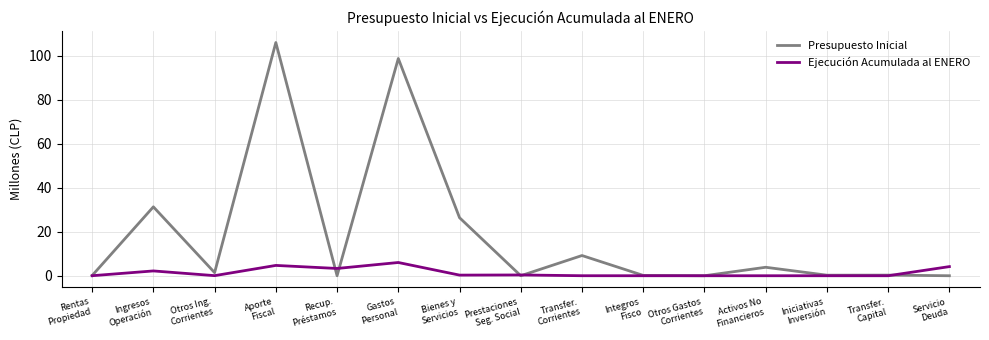

Is the value of Ejecución Acumulada al ENERO at Aporte
Fiscal greater than the value of Presupuesto Inicial at Otros Ing.
Corrientes?

Yes